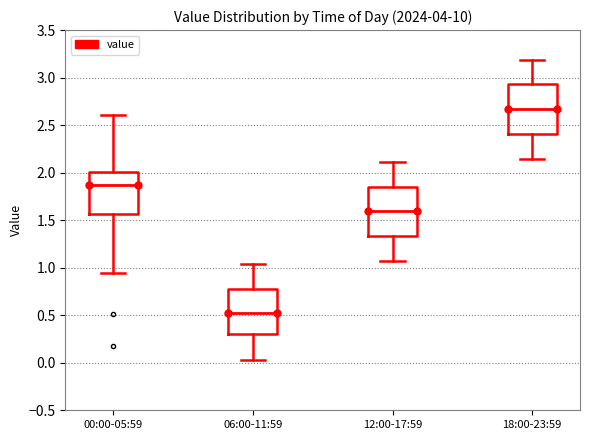

Reading left to right, transcribe this box plot: for each box, give where its median line is, the range the box spans, and where its two whiskers end, as read against the y-axis. The values are not printed on the chart, so give them approximately, as read against the axis.

00:00-05:59: median 1.85, box 1.55 to 2.00, whiskers 0.95 to 2.60
06:00-11:59: median 0.50, box 0.30 to 0.80, whiskers 0.05 to 1.05
12:00-17:59: median 1.60, box 1.35 to 1.85, whiskers 1.05 to 2.10
18:00-23:59: median 2.65, box 2.40 to 2.95, whiskers 2.15 to 3.20